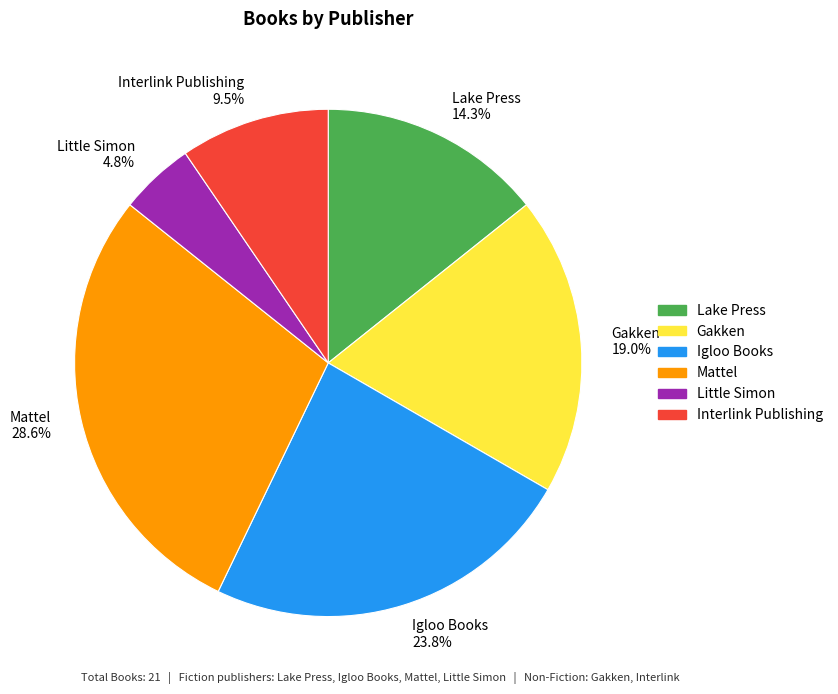

What is the largest slice in the pie chart?

Mattel 28.6%